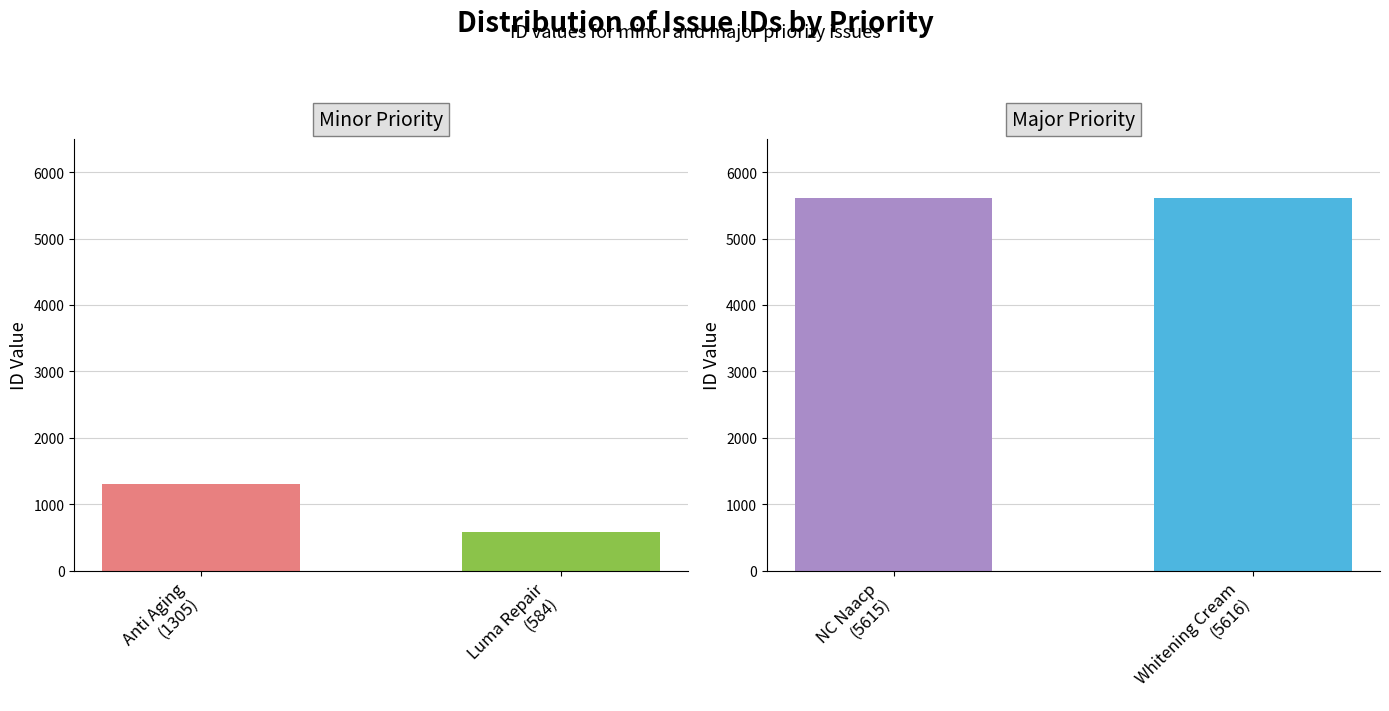

List the series in order of their peak value, highest first.

major, minor